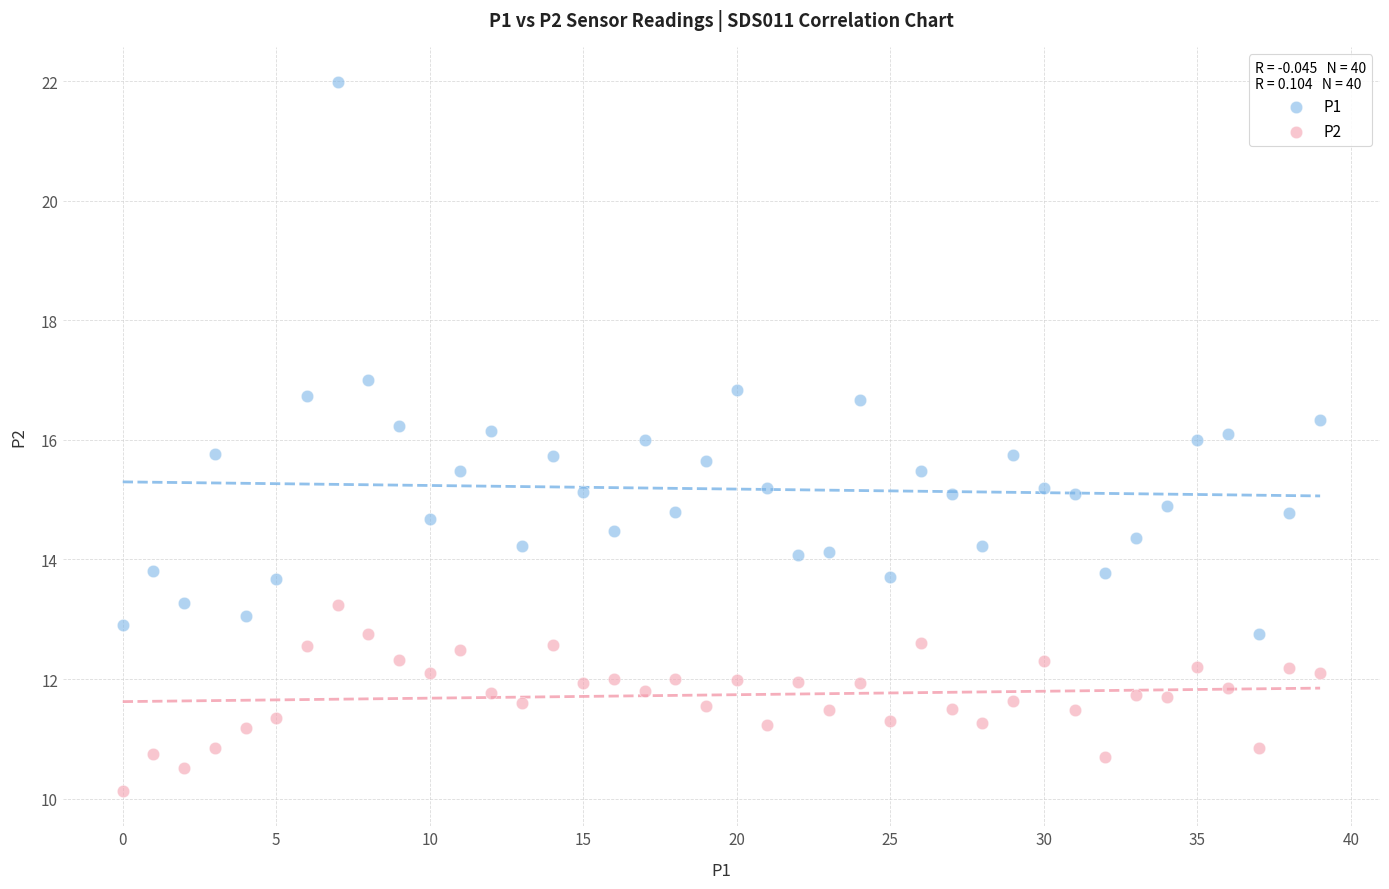

What are all the series names shown in the legend?

P1, P2